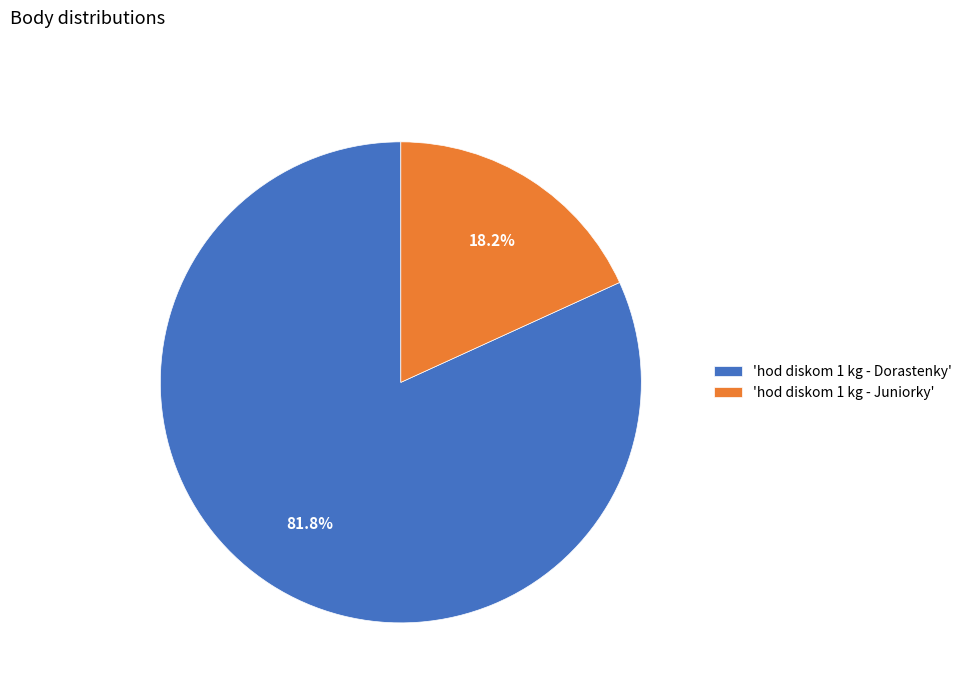

Rank the categories by value from lowest to highest.

'hod diskom 1 kg - Juniorky', 'hod diskom 1 kg - Dorastenky'